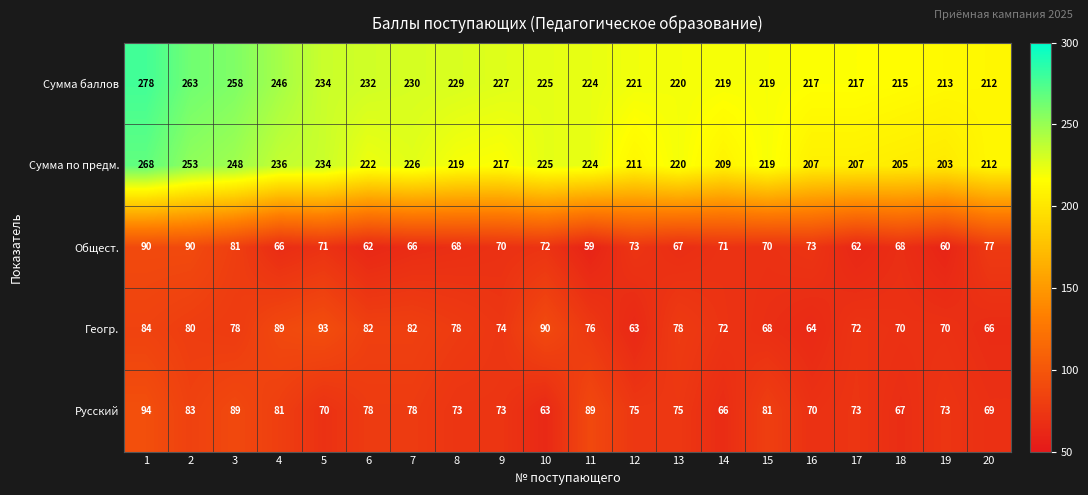

Read the Сумма баллов value at 17, to the nearest 10.

220